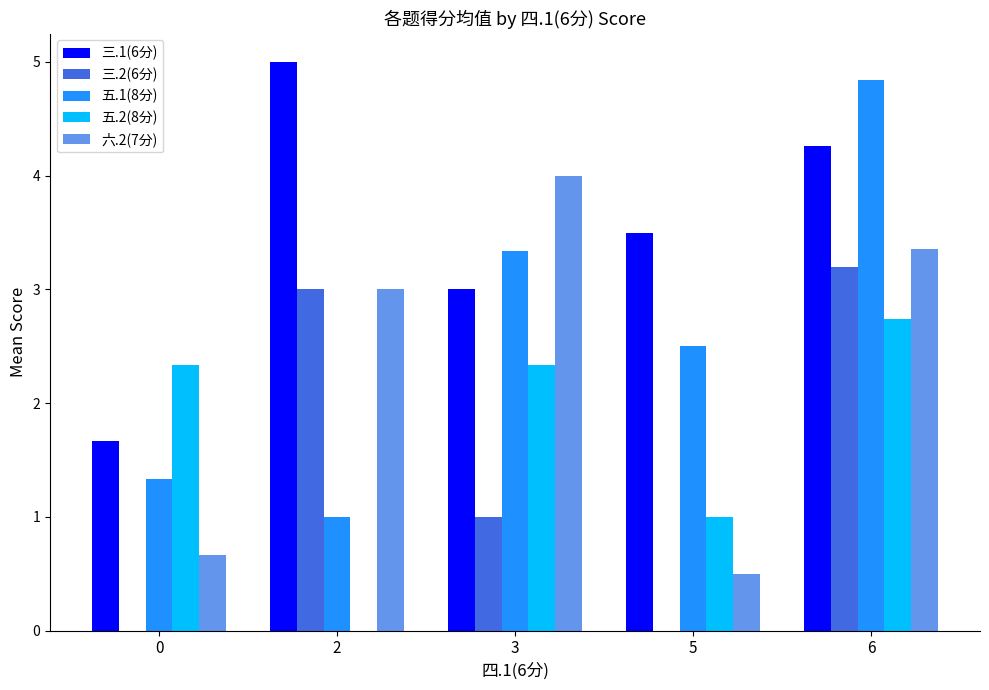

What is the sum of all 五.1(8分) values?

13.0